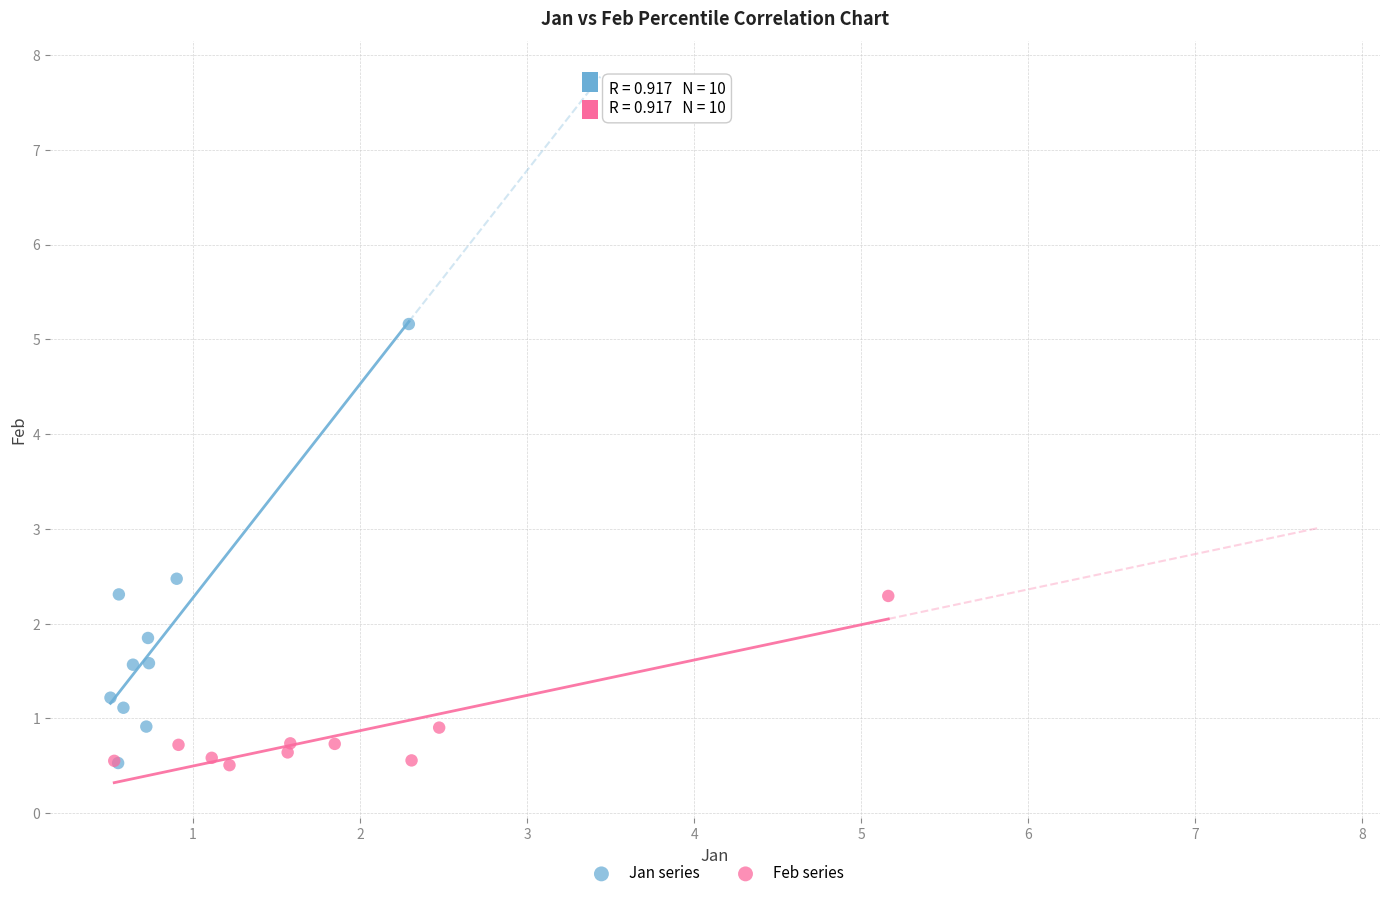

Which series reaches the maximum Y coordinate?

Jan series